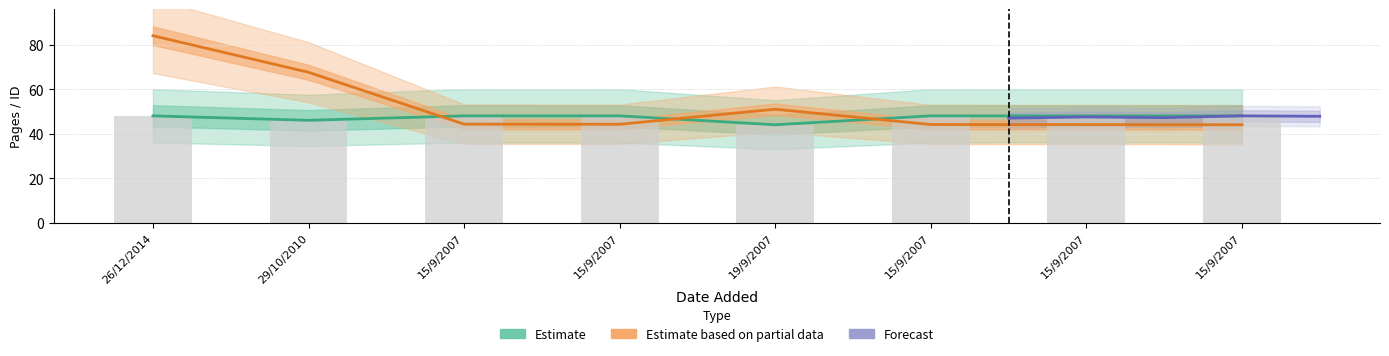

What is the difference between the pages values at 15/9/2007 and 29/10/2010?

2.0